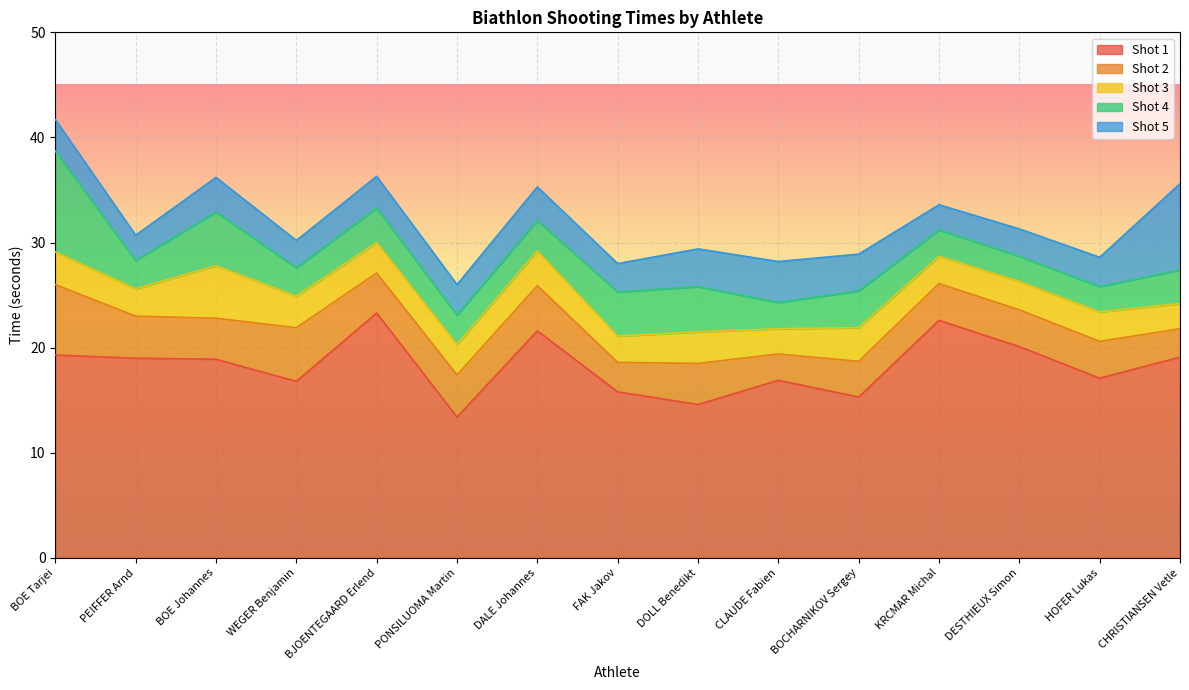

What is the value of the Shot 3 point at the 9th from the left?

3.0